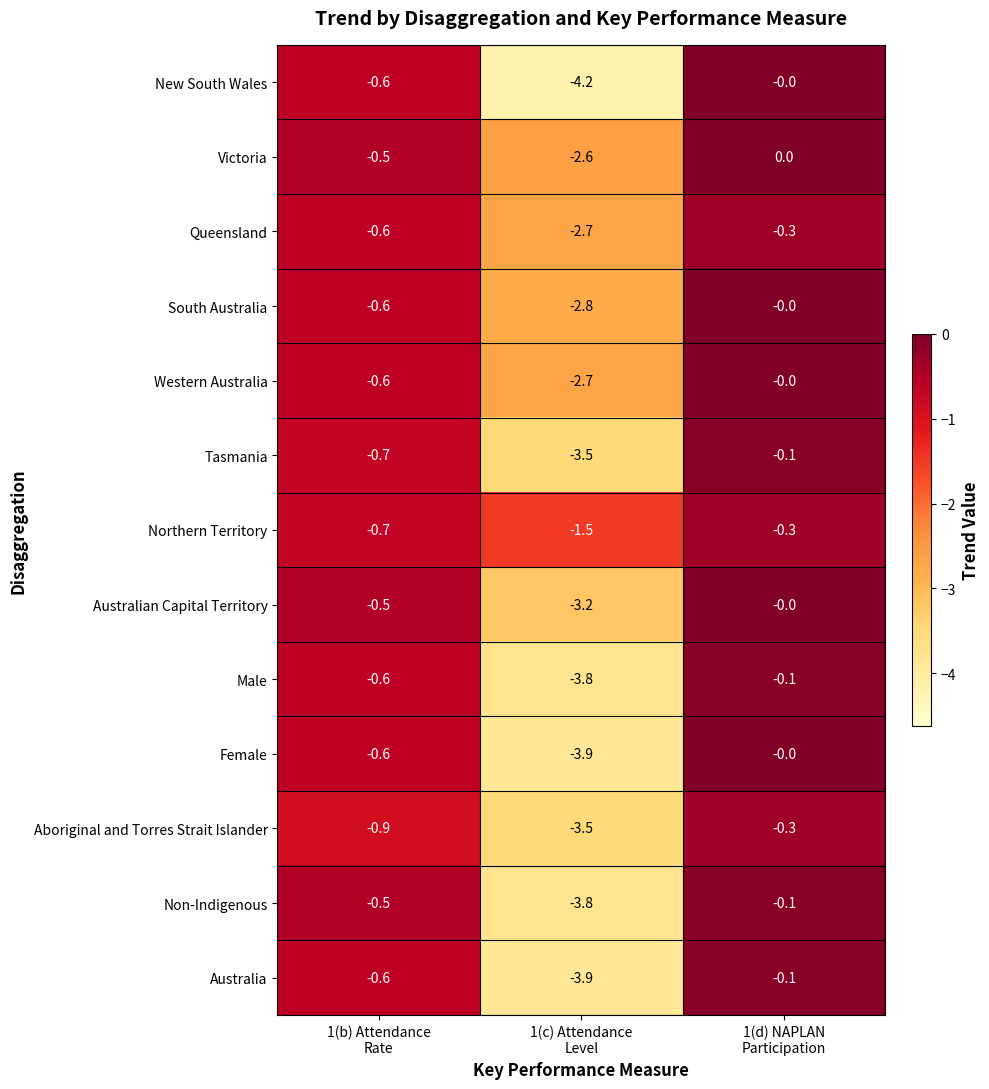

What is the minimum value for Western Australia?

-2.7